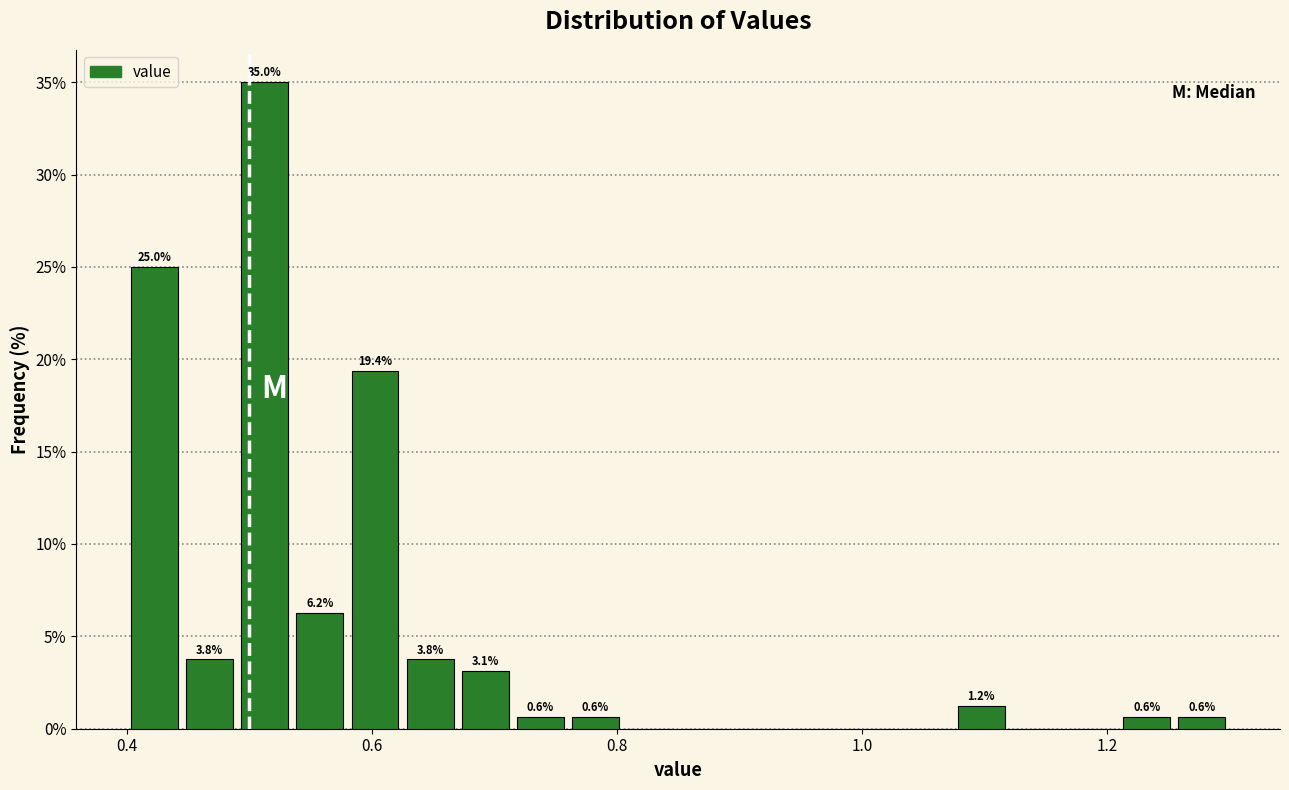

Read against the x-axis, roughly where is the centre of the tallest bar?

0.52